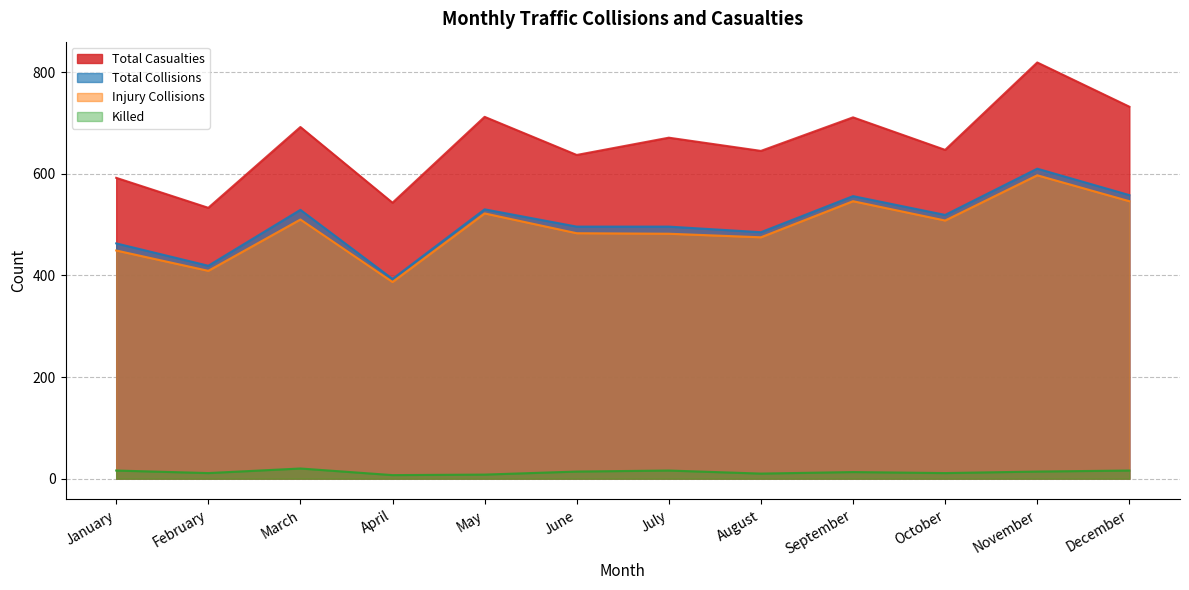

Which series changed the most between February and May?

Total Casualties